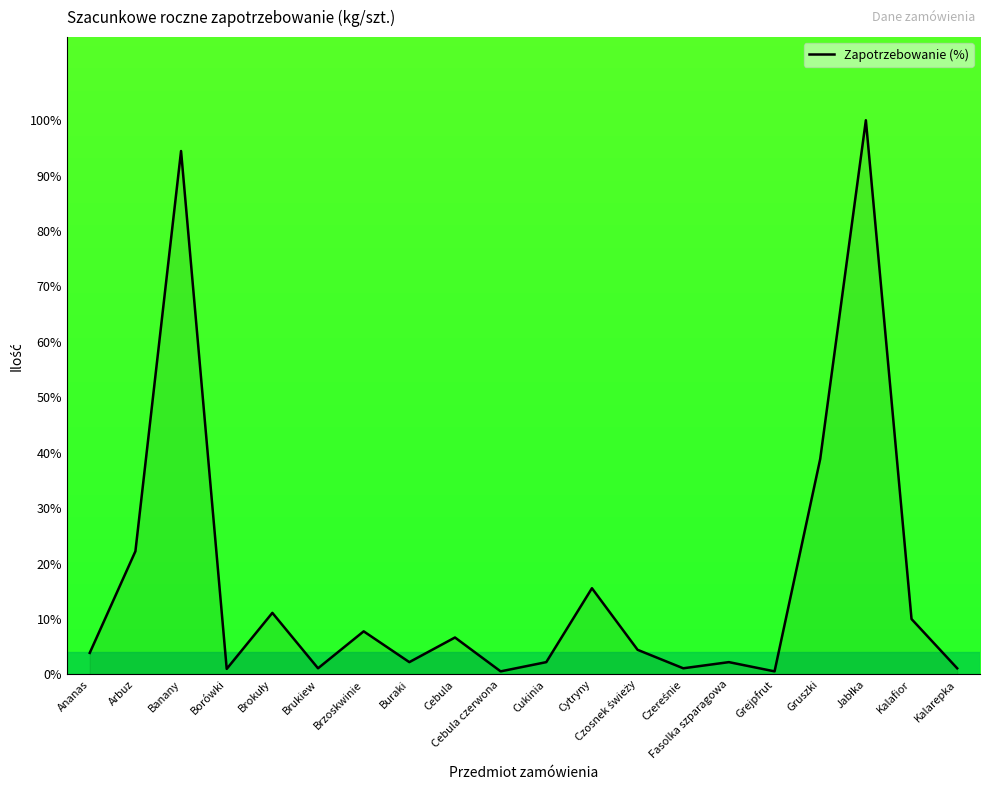

What is the maximum value shown in the chart?

100.0